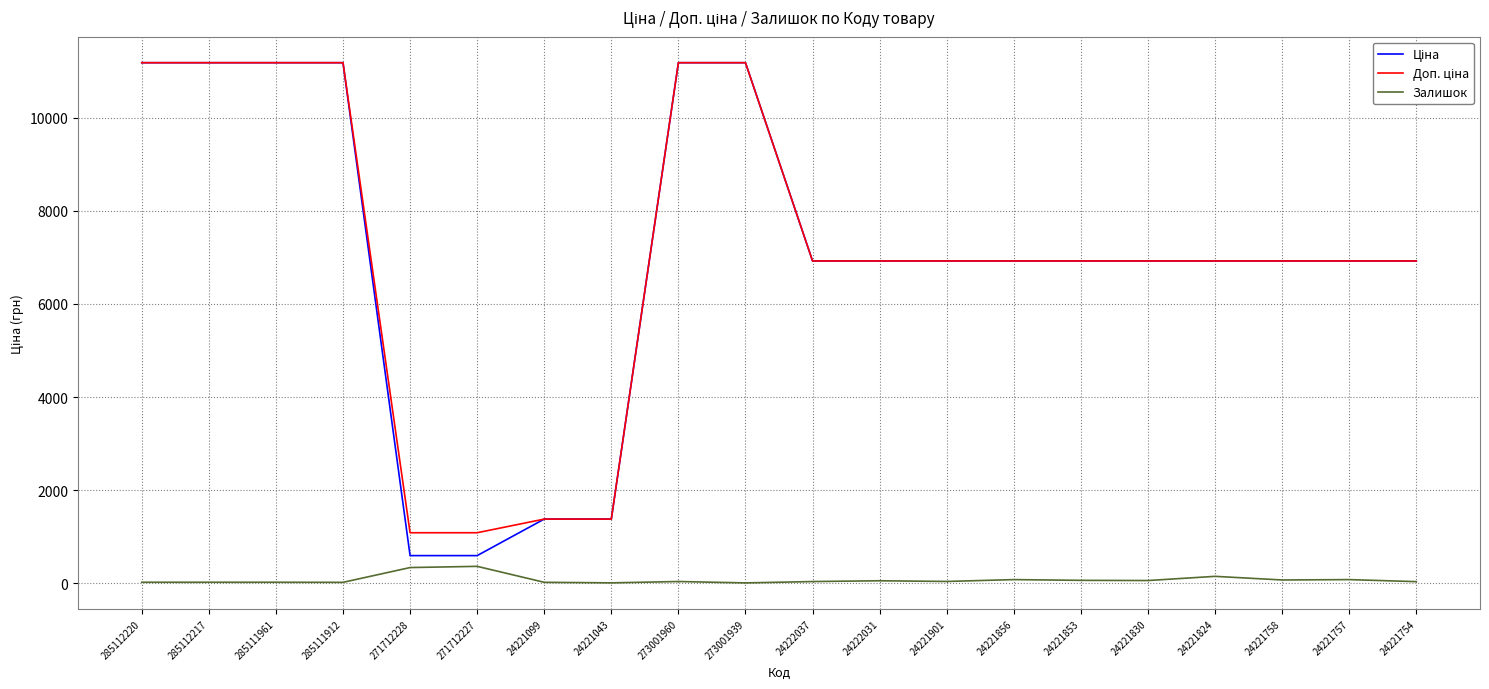

True or false: Залишок and Доп. ціна cross at least once.

False